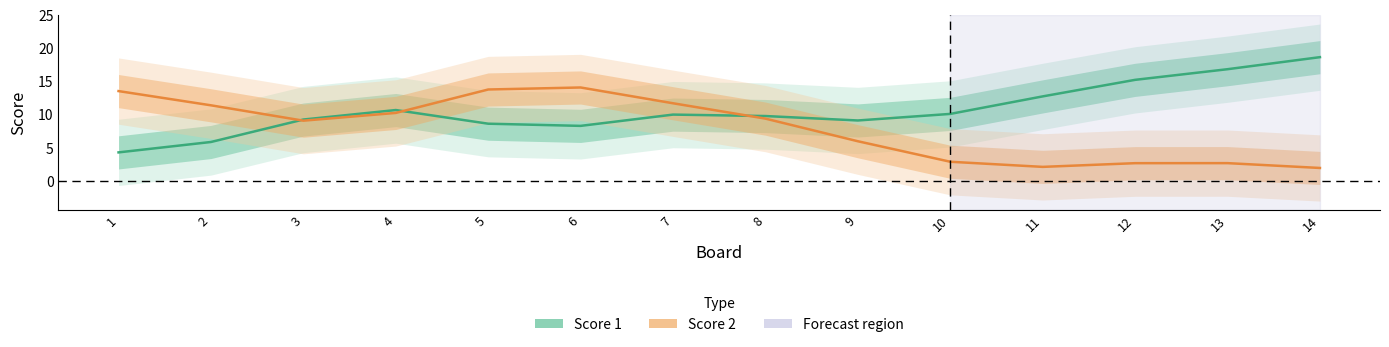

After their last crossing, which series has the higher values: Score 2 or Score 1?

Score 1